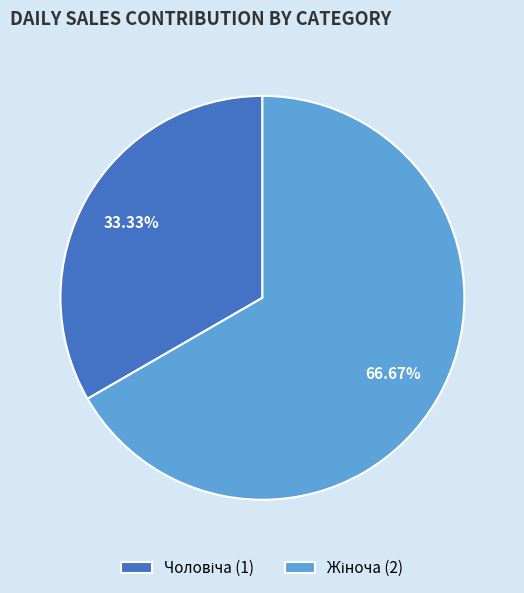

Does any single category account for the majority?

Yes